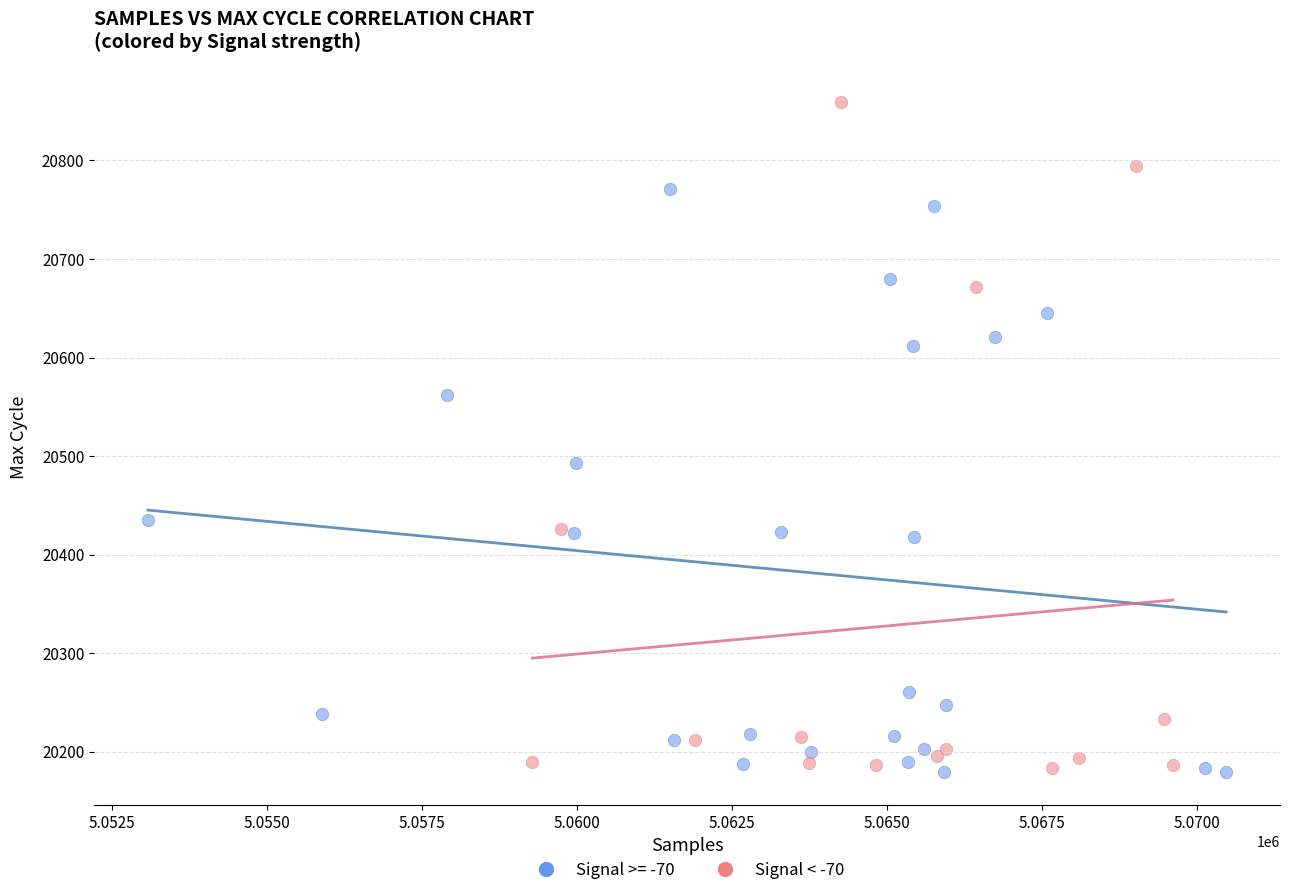

Which series reaches the maximum Y coordinate?

Signal < -70